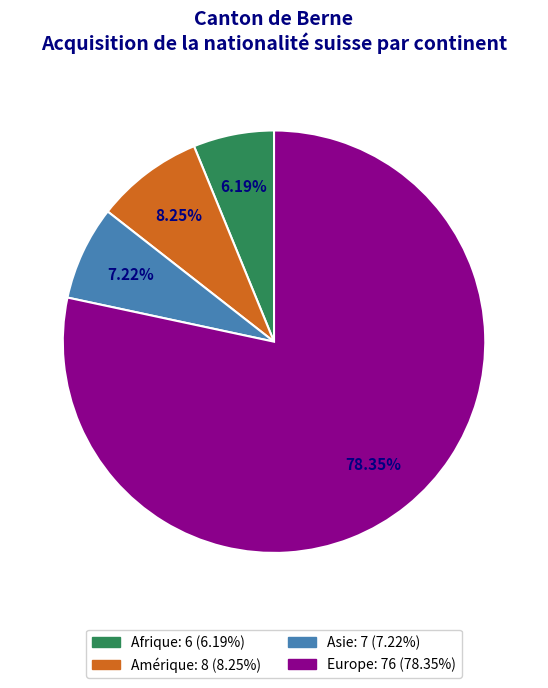

Does Asie account for over 50% of the chart?

No